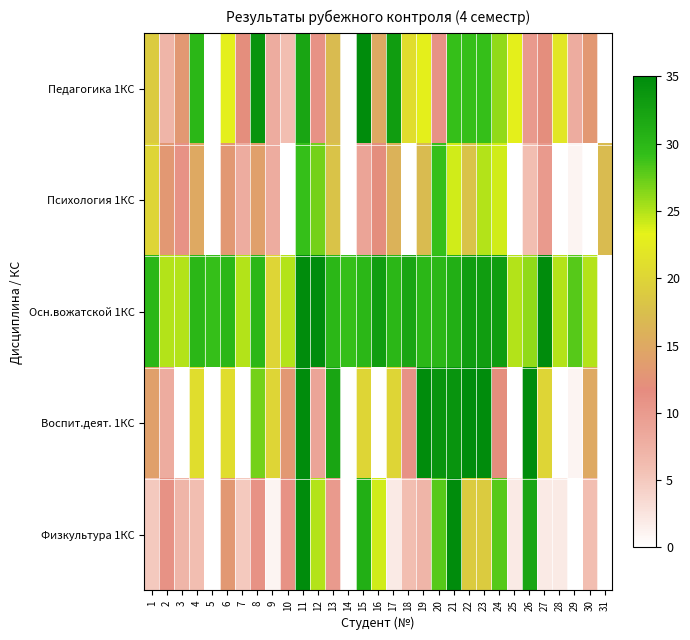

Reading right to left, transcribe all the data shown in this chart.

Педагогика 1КС: 31=0	30=13	29=8	28=22	27=12	26=10	25=23	24=26	23=29	22=29	21=29	20=11	19=23	18=21	17=33	16=15	15=35	14=0	13=17	12=11	11=32	10=6	9=8	8=34	7=12	6=23	5=0	4=30	3=13	2=7	1=19
Психология 1КС: 31=17	30=0	29=1	28=0	27=10	26=6	25=0	24=24	23=25	22=18	21=24	20=29	19=17	18=0	17=16	16=12	15=9	14=0	13=18	12=27	11=29	10=0	9=8	8=14	7=8	6=13	5=0	4=15	3=11	2=13	1=20
Осн.вожатской 1КС: 31=0	30=25	29=28	28=25	27=35	26=26	25=25	24=33	23=33	22=33	21=31	20=30	19=30	18=32	17=30	16=33	15=30	14=29	13=30	12=35	11=35	10=25	9=20	8=30	7=25	6=30	5=29	4=30	3=25	2=25	1=30
Воспит.деят. 1КС: 31=0	30=15	29=1	28=0	27=20	26=35	25=0	24=12	23=35	22=35	21=34	20=34	19=35	18=11	17=20	16=0	15=20	14=0	13=32	12=9	11=35	10=13	9=20	8=27	7=0	6=21	5=0	4=21	3=0	2=8	1=14
Физкультура 1КС: 31=0	30=6	29=0	28=2	27=2	26=32	25=2	24=28	23=19	22=19	21=35	20=28	19=7	18=6	17=2	16=24	15=31	14=0	13=10	12=25	11=35	10=11	9=1	8=11	7=5	6=13	5=0	4=6	3=7	2=11	1=5